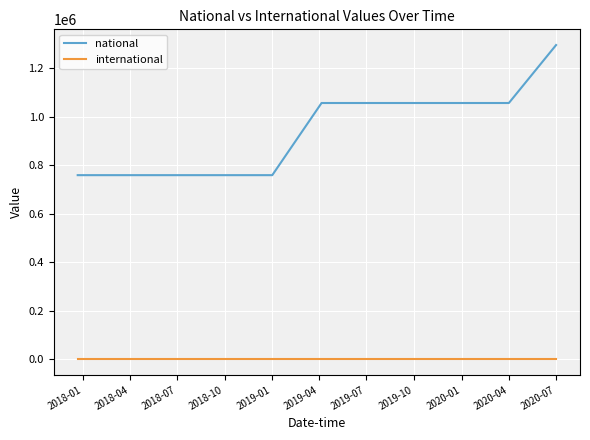

List the series in order of their peak value, highest first.

national, international